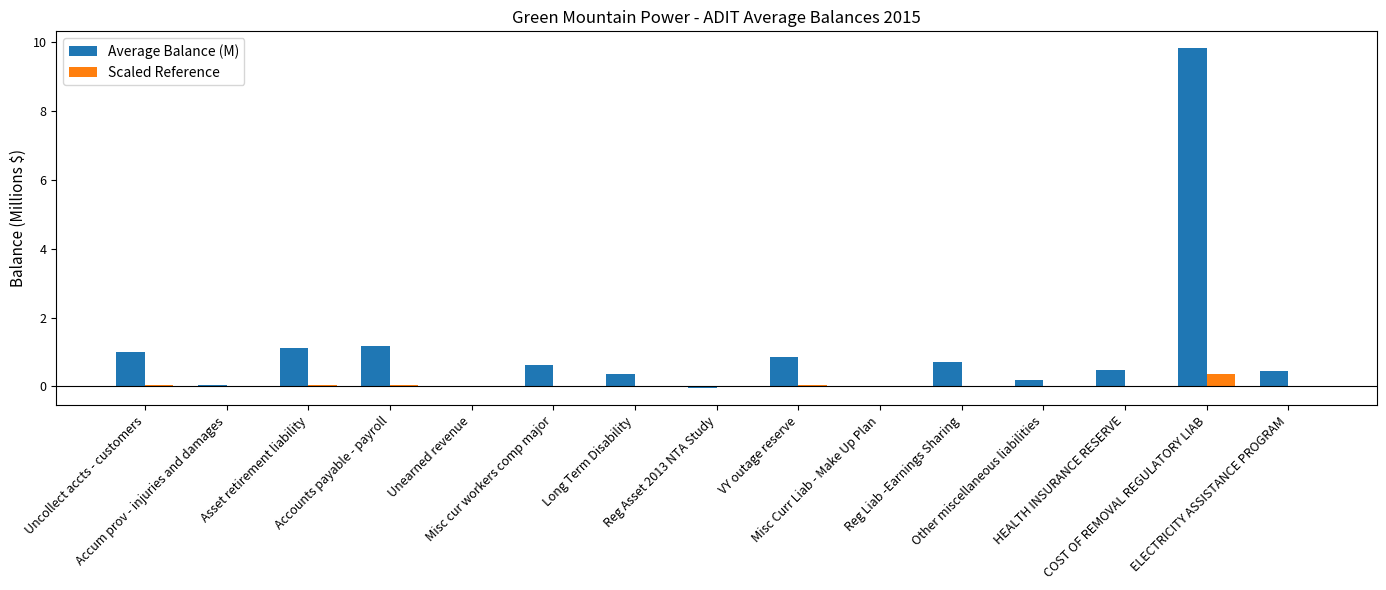

What is the maximum value shown in the chart?

9.8